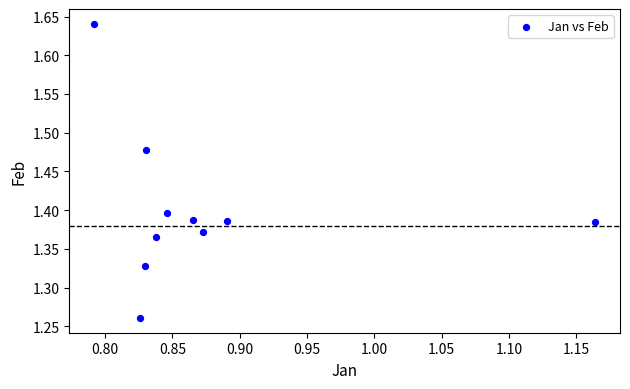

What is the range of X values (max minus min)?

0.4